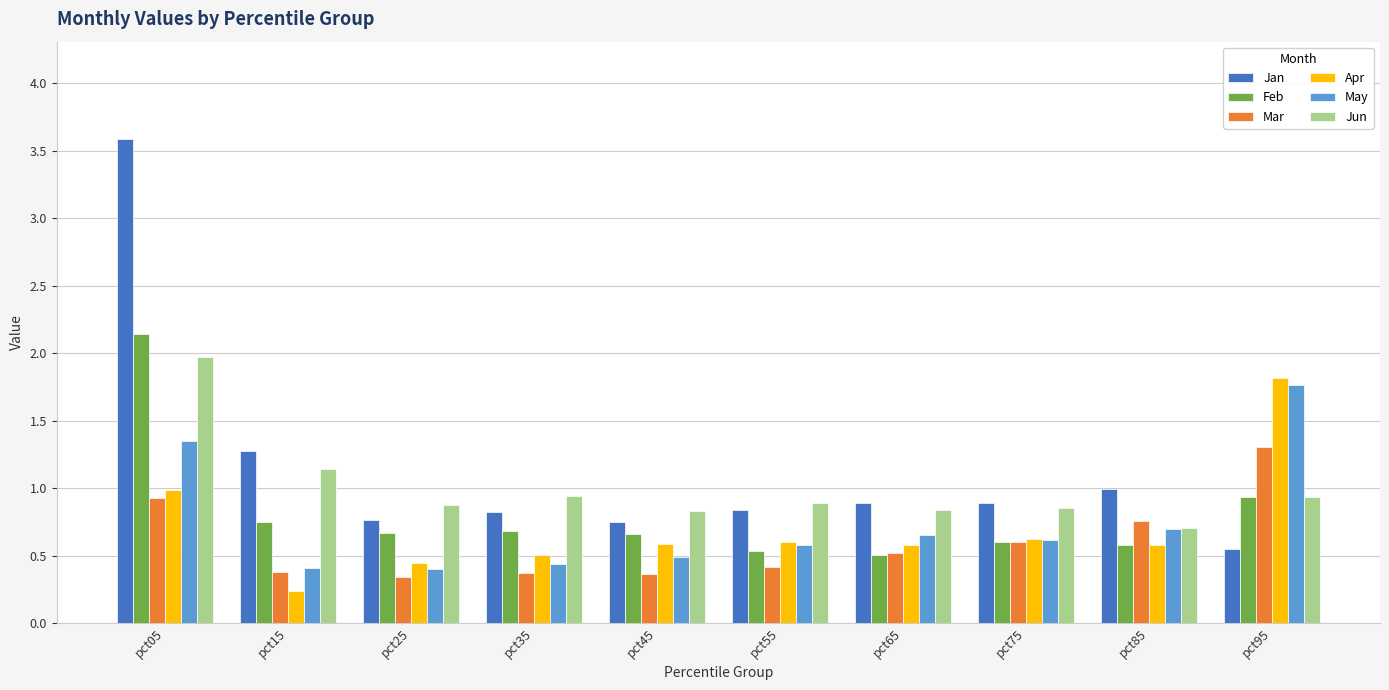

What is the difference between the highest and lowest values at pct95?

1.3